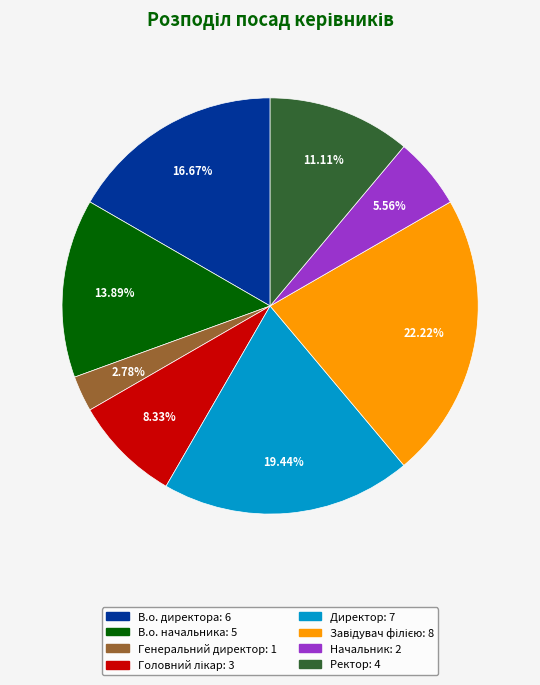

Approximately how many times larger is the value at Директор compared to В.о. директора?

1.2